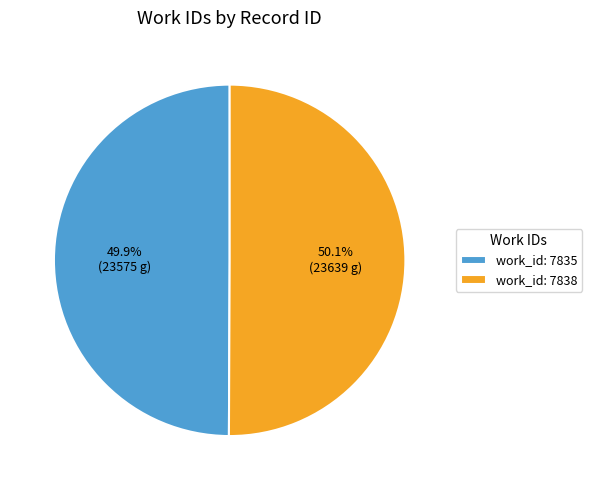

Does any single category account for the majority?

Yes